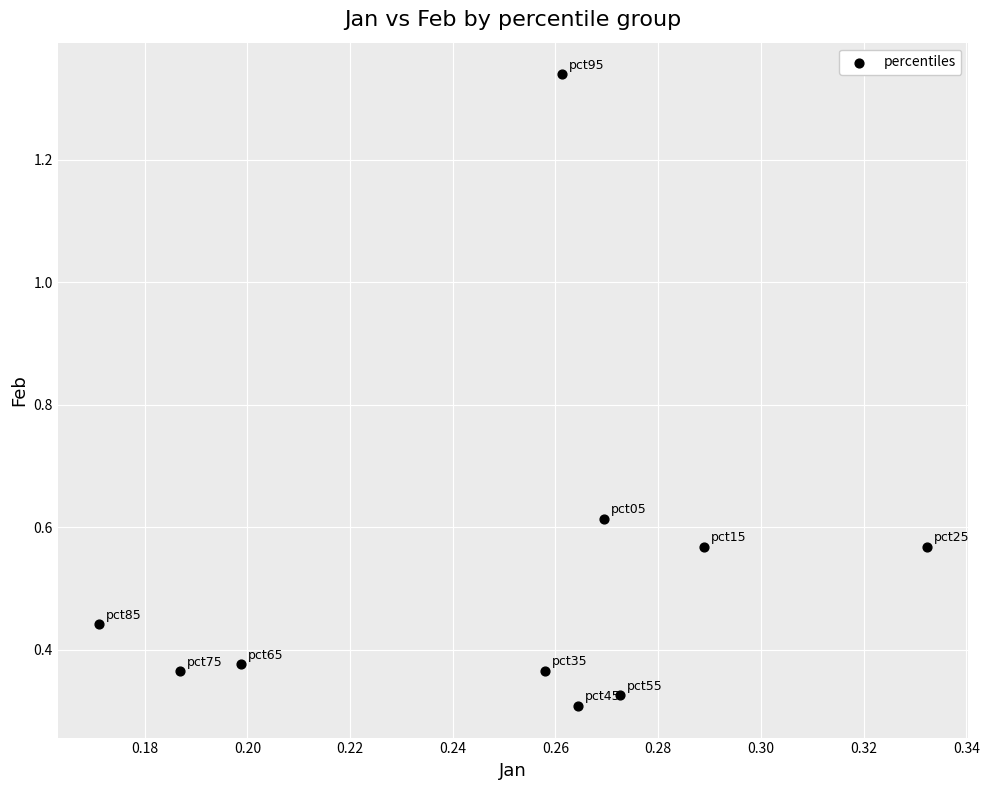

What is the range of Y values (max minus min)?

1.0